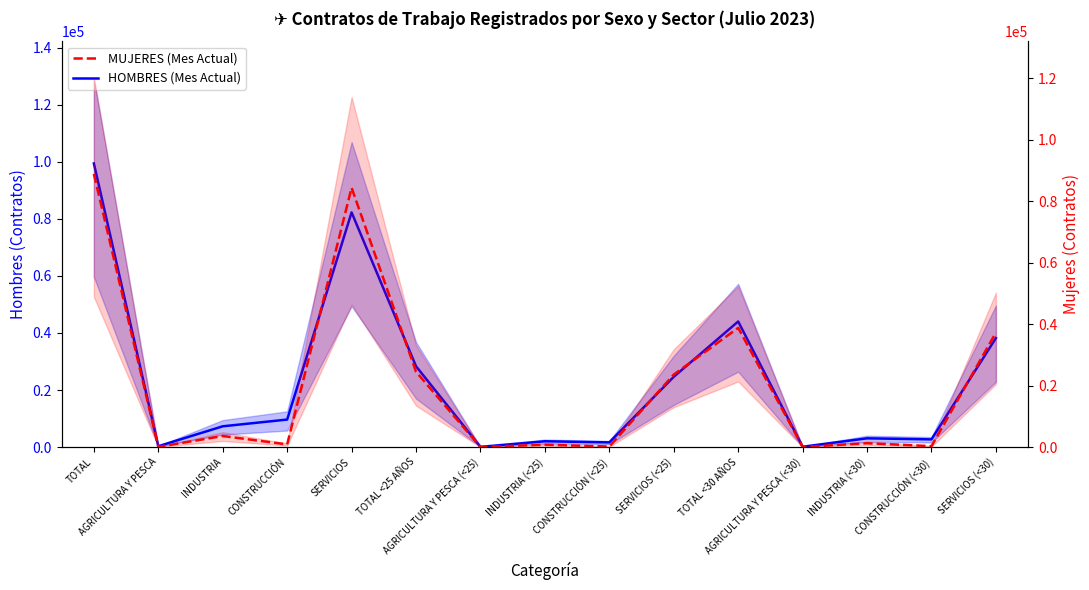

What position from the left is INDUSTRIA (<30)?

13